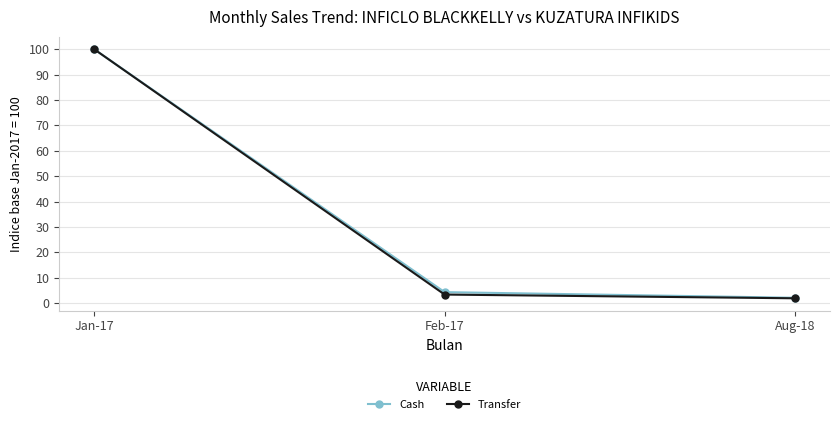

What is the average value of the Cash series?

35.5